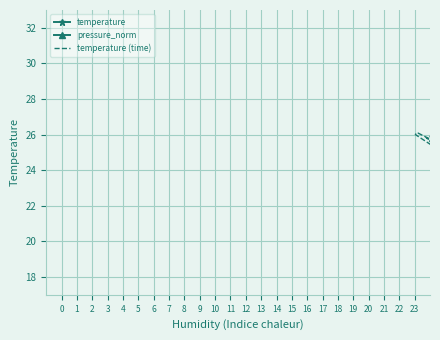

Which series has the largest total across all categories?

pressure_norm